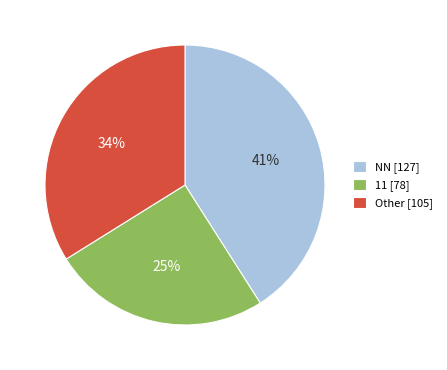

Which category has the biggest portion of the pie?

NN [127]